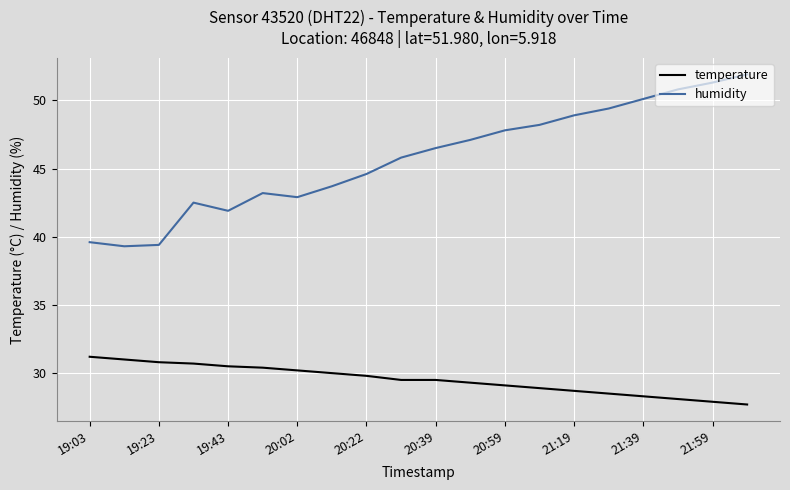

Which series has the largest total across all categories?

humidity